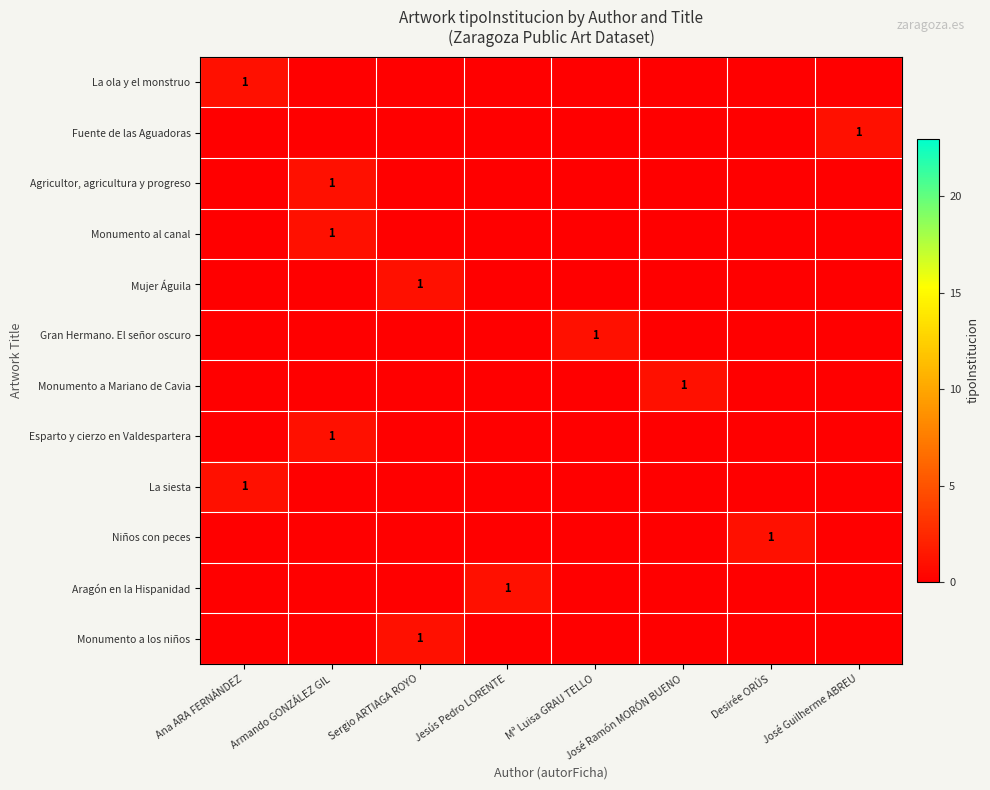

Rank the series by their maximum value, from highest to lowest.

La ola y el monstruo, Fuente de las Aguadoras, Agricultor, agricultura y progreso, Monumento al canal, Mujer Águila, Gran Hermano. El señor oscuro, Monumento a Mariano de Cavia, Esparto y cierzo en Valdespartera, La siesta, Niños con peces, Aragón en la Hispanidad, Monumento a los niños